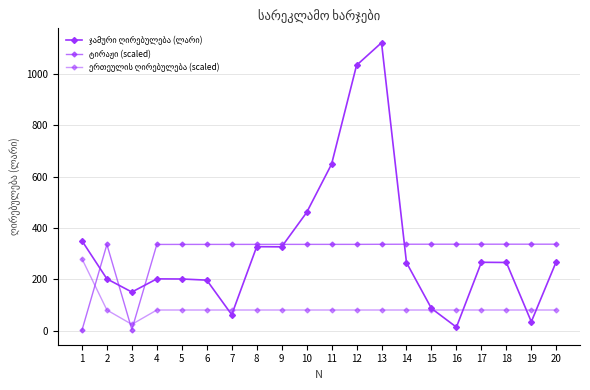

Is the value of ტირაჟი (scaled) at 14 greater than the value of ერთეულის ღირებულება (scaled) at 8?

Yes